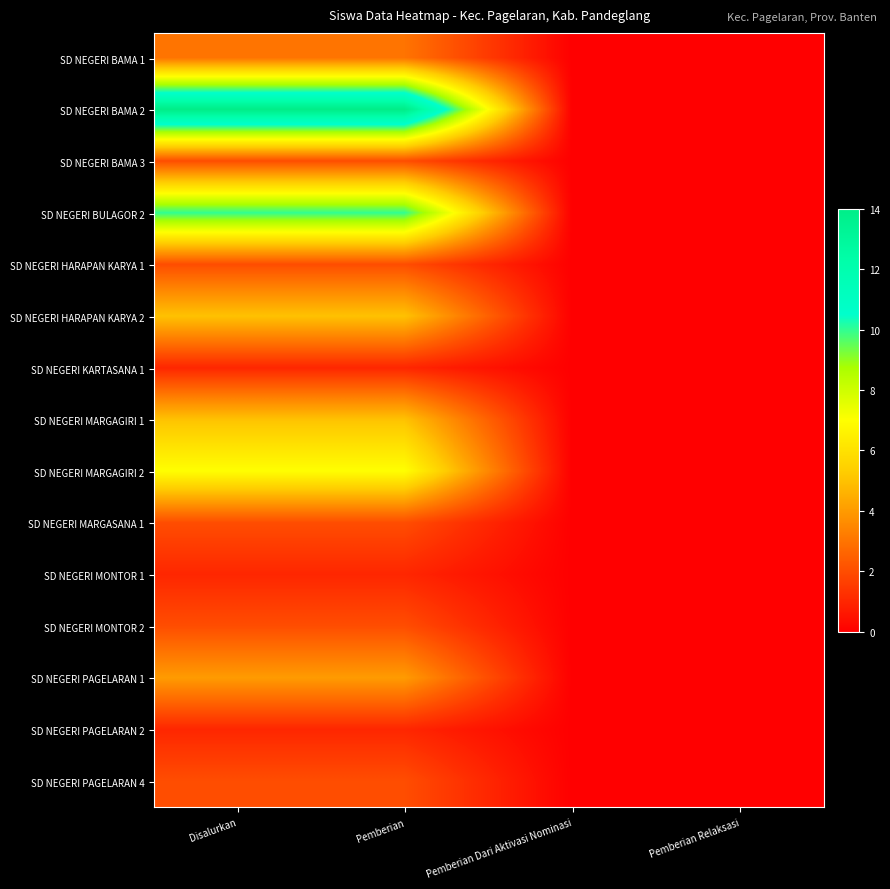

What is the difference between the highest and lowest values at Pemberian?

13